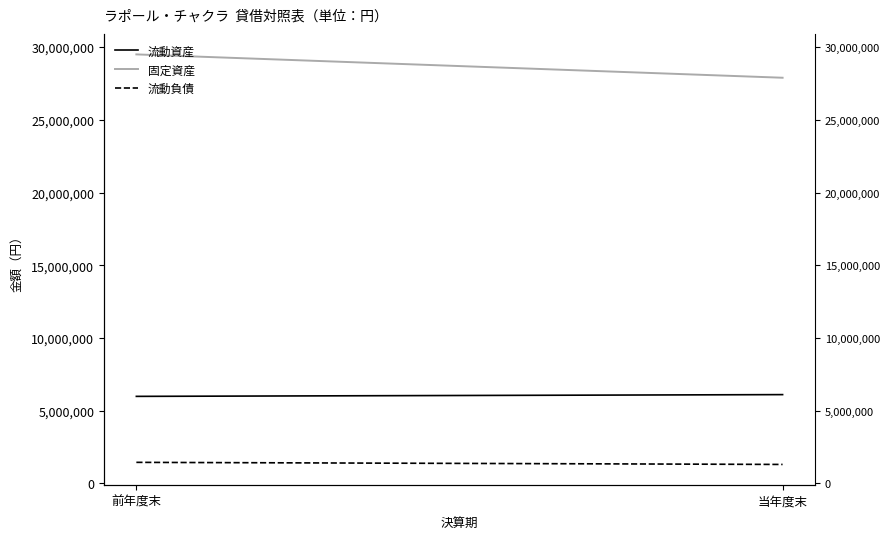

At which label is 流動負債 closest to 1370898?

前年度末